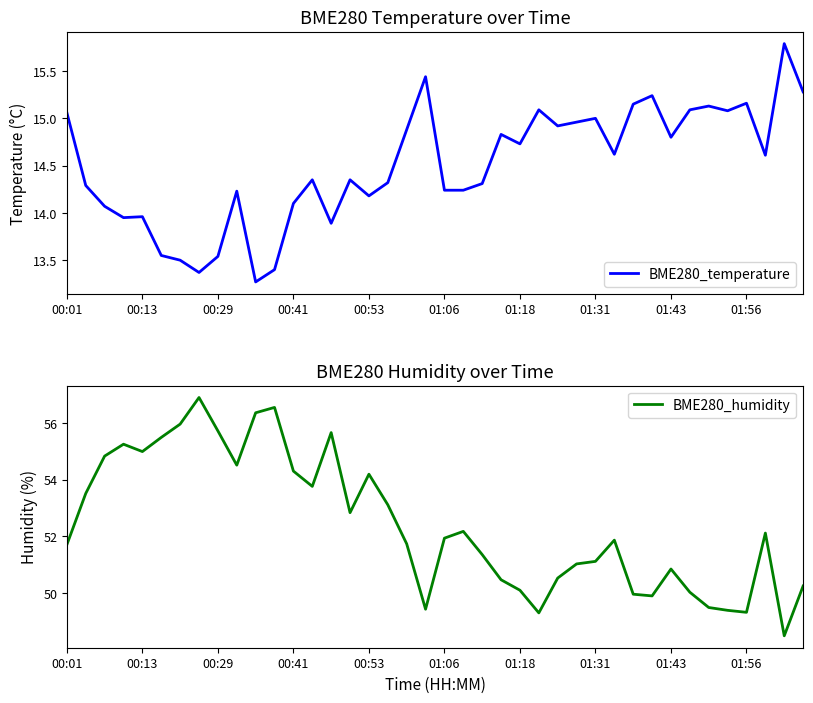

Reading left to right, extract all data points from this chart.

BME280_temperature: 15.1	14.3	14.1	13.9	14.0	13.6	13.5	13.4	13.5	14.2	13.3	13.4	14.1	14.3	13.9	14.3	14.2	14.3	14.9	15.4	14.2	14.2	14.3	14.8	14.7	15.1	14.9	15.0	15.0	14.6	15.2	15.2	14.8	15.1	15.1	15.1	15.2	14.6	15.8	15.3
BME280_humidity: 51.7	53.5	54.8	55.3	55.0	55.5	56.0	56.9	55.7	54.5	56.4	56.6	54.3	53.8	55.7	52.8	54.2	53.1	51.7	49.4	51.9	52.2	51.4	50.5	50.1	49.3	50.5	51.0	51.1	51.9	50.0	49.9	50.9	50.0	49.5	49.4	49.3	52.1	48.5	50.2